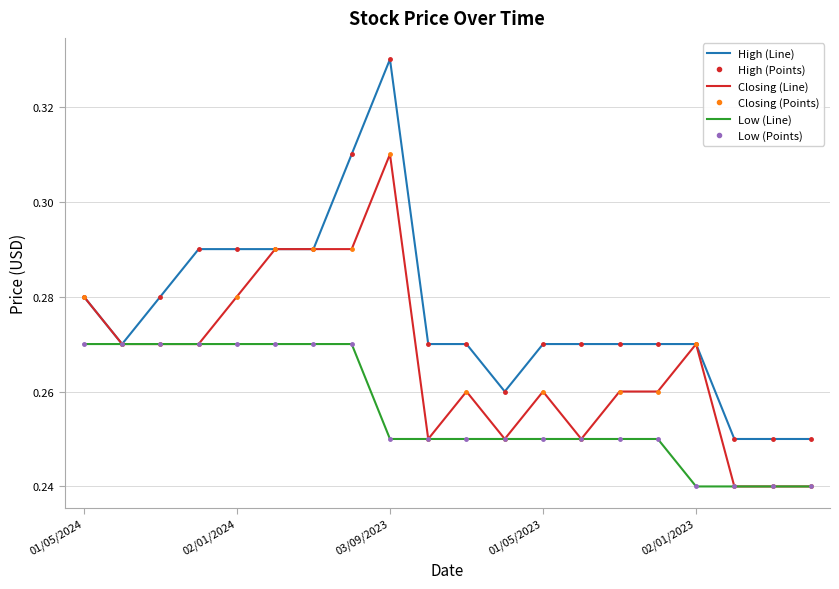

Which series has the largest range (max minus min)?

High (Line)